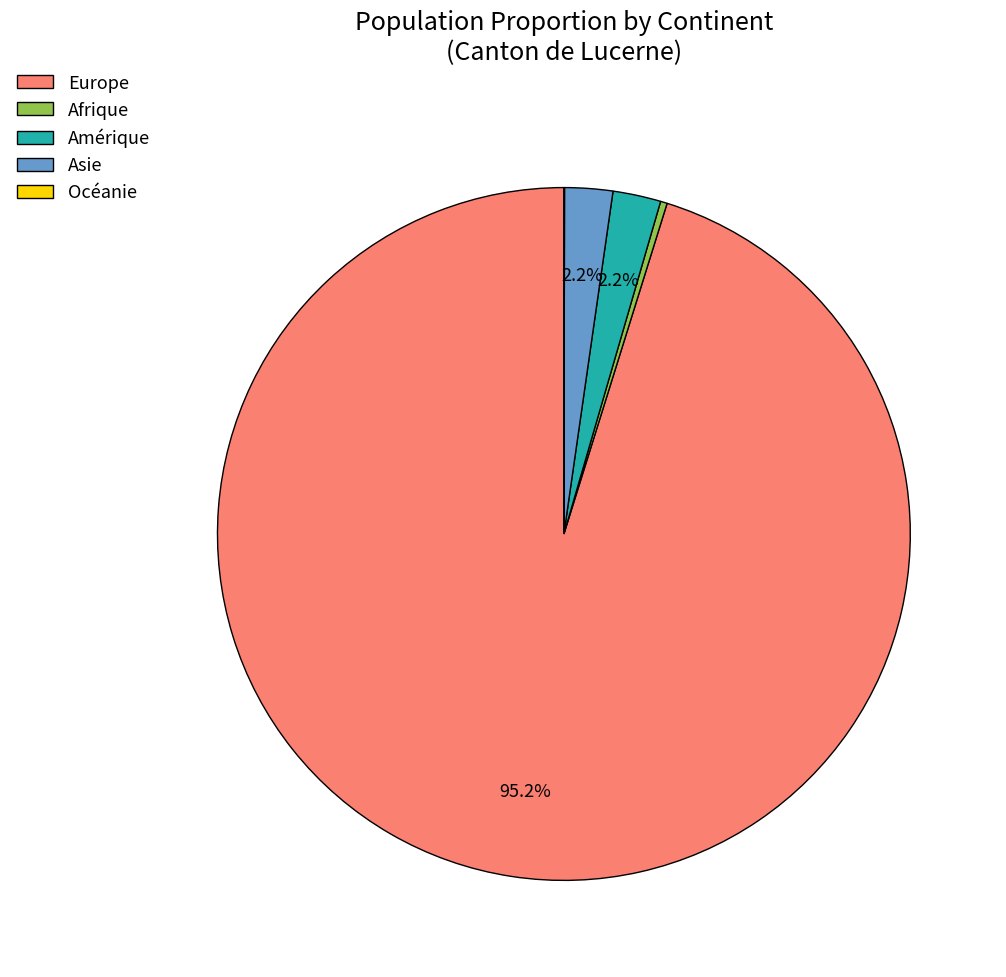

Which category has the biggest portion of the pie?

Europe